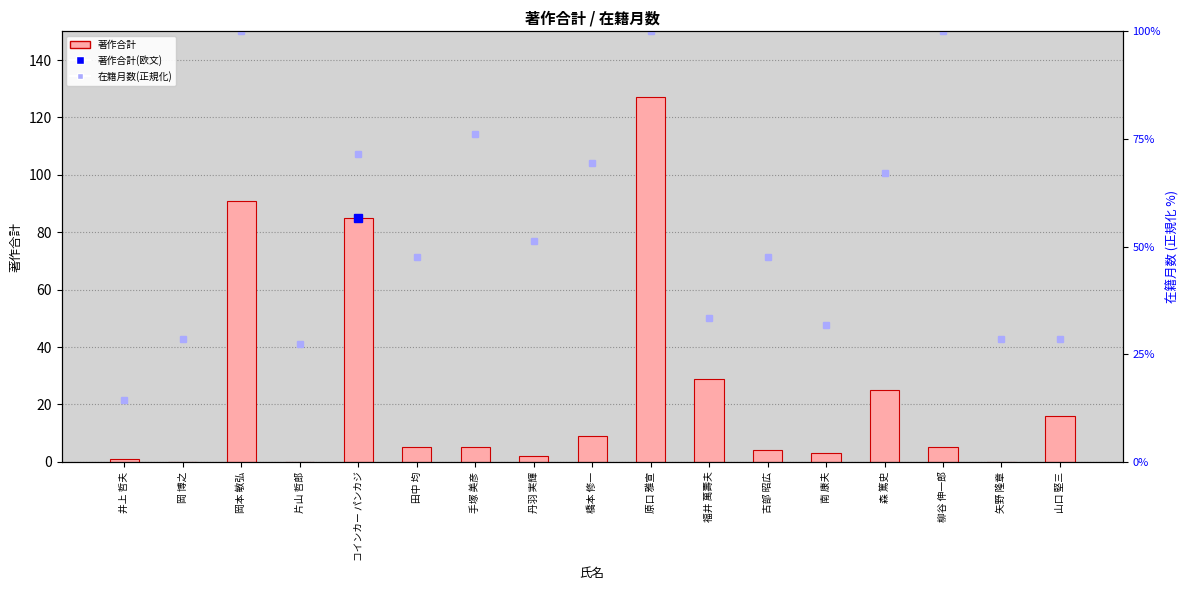

Are the bars grouped side by side (vs. stacked)?

Yes